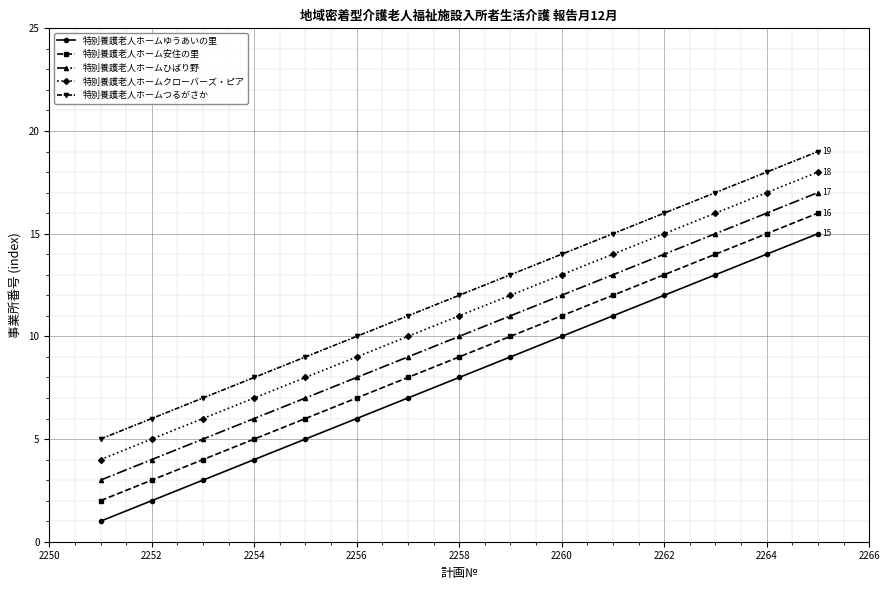

True or false: 特別養護老人ホームクローバーズ・ピア and 特別養護老人ホーム安住の里 intersect in this chart.

False